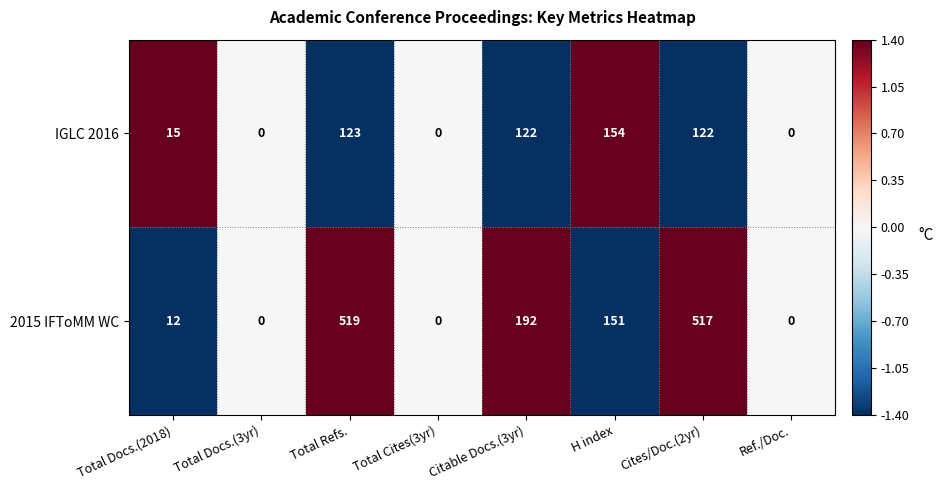

At which label is 2015 IFToMM WC closest to 259?

Citable Docs.(3yr)